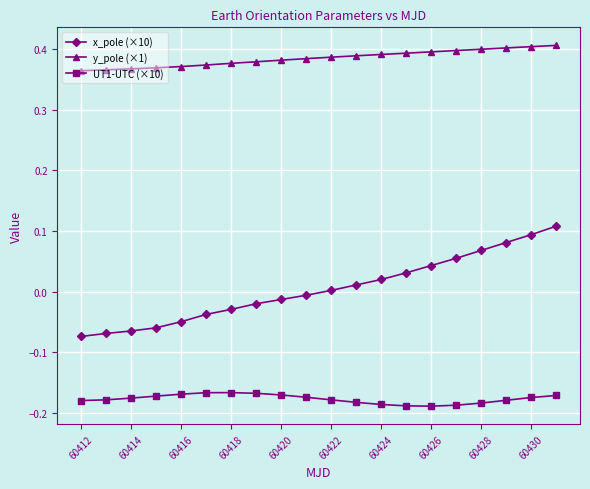

Which series has the largest range (max minus min)?

x_pole (×10)